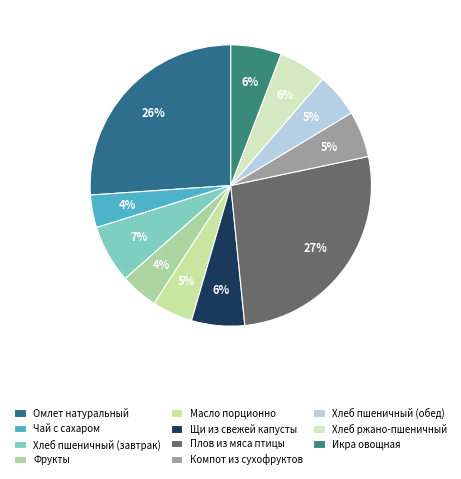

The Хлеб пшеничный (обед) slice represents 5% of the pie. True or false?

True